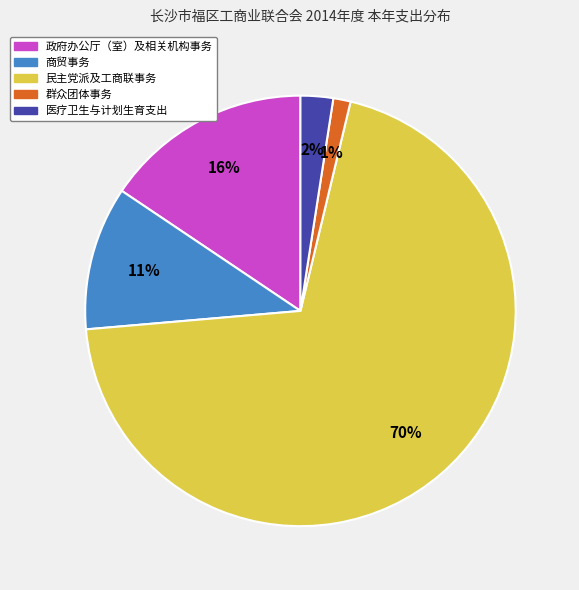

The 民主党派及工商联事务 slice represents 78% of the pie. True or false?

False